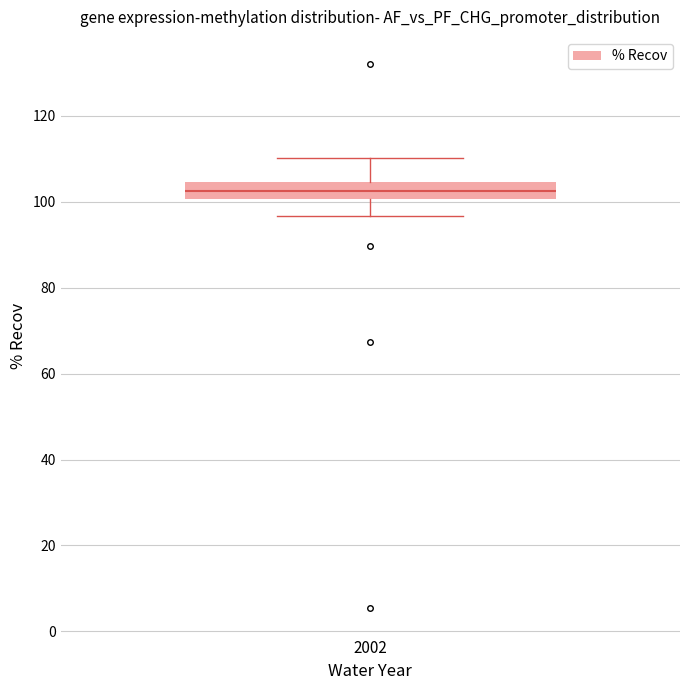

Transcribe this box plot: give where the median line is, the range the box spans, and where the two whiskers end, as read against the y-axis. The values are not printed on the chart, so give them approximately, as read against the axis.

median 102, box 100 to 104, whiskers 96 to 110